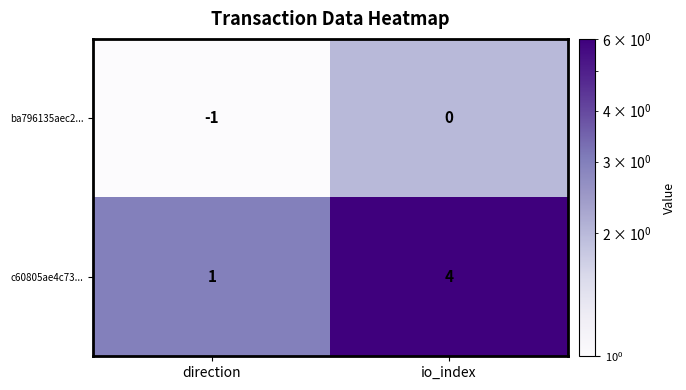

Reading right to left, what are all the values shown in this chart?

ba796135aec2...: io_index=0	direction=-1
c60805ae4c73...: io_index=4	direction=1